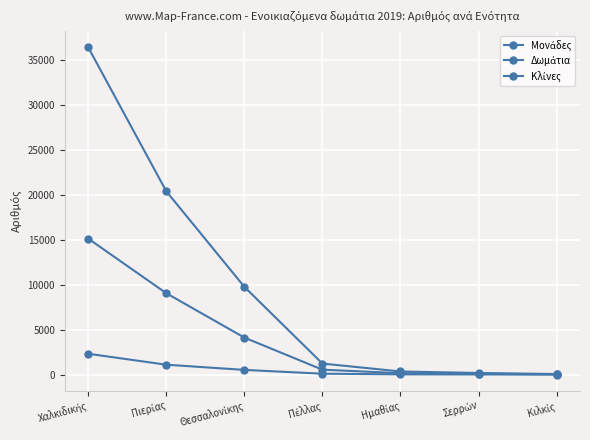

Which has a higher value, Σερρών or Πιερίας?

Πιερίας